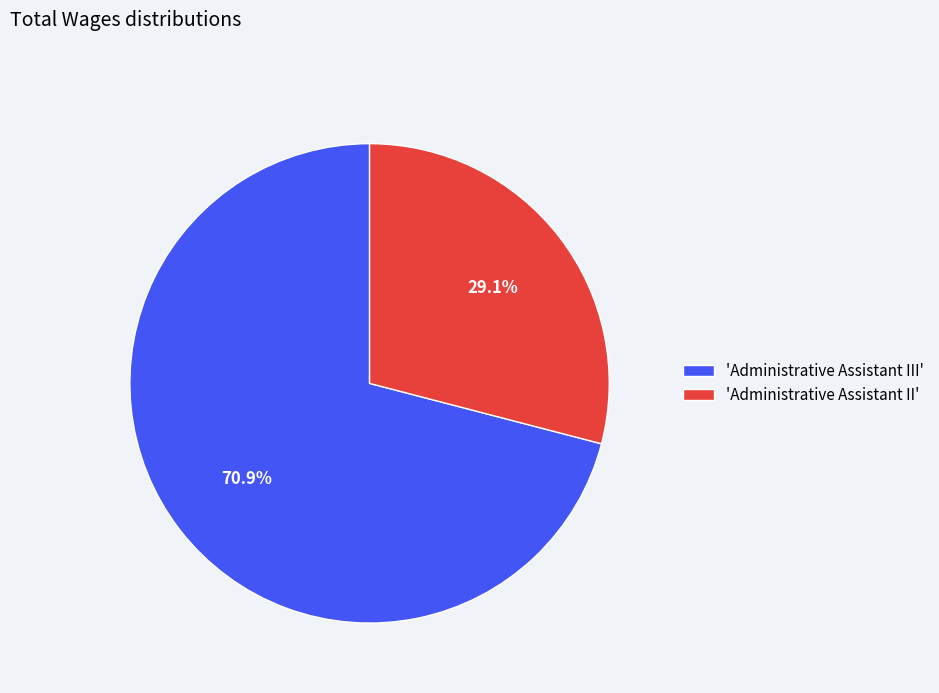

Count the number of slices in the pie.

2